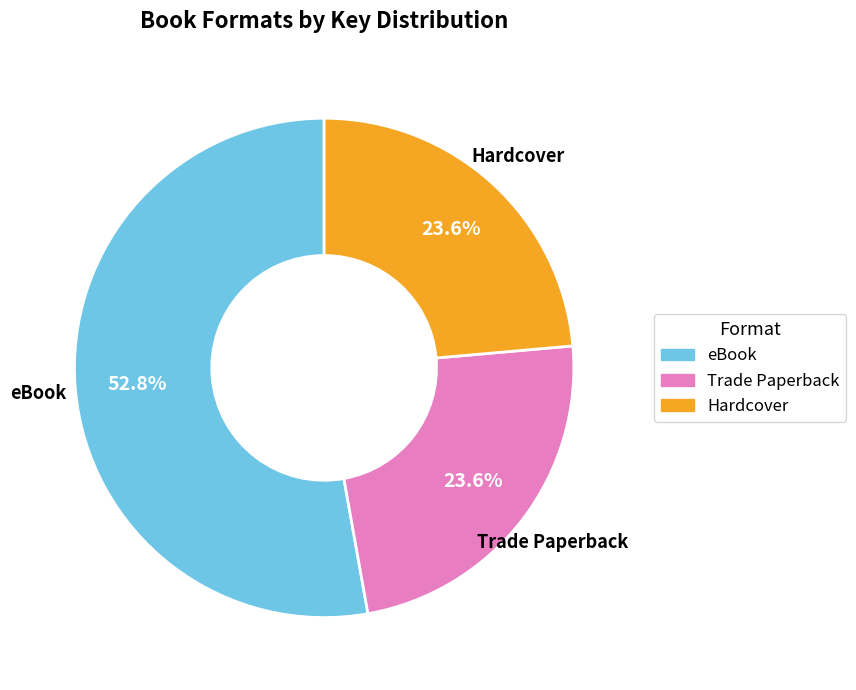

Is there a majority slice in this chart?

Yes